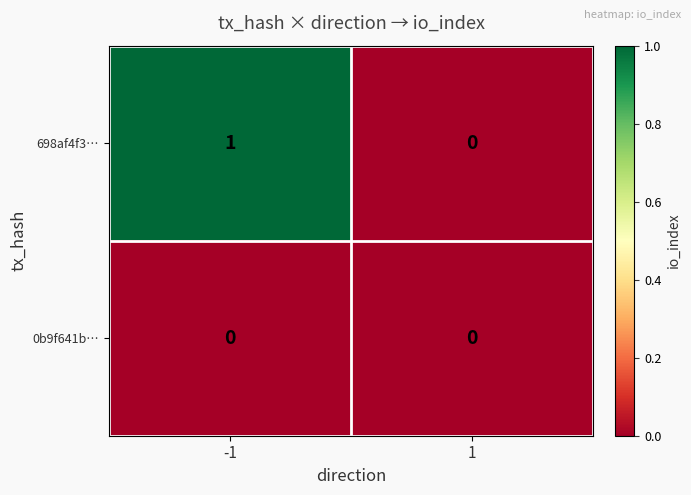

The value of 0b9f641b… at 1 is 0. True or false?

True